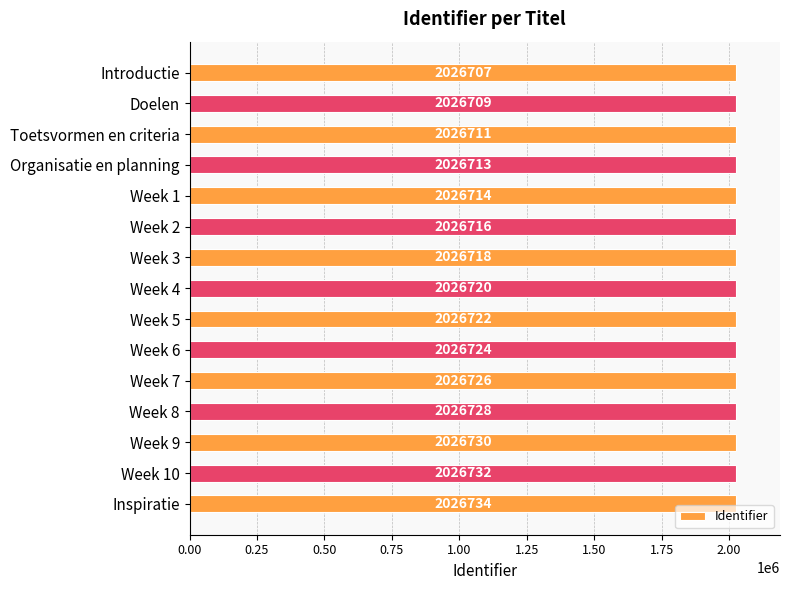

Between Week 2 and Week 7, which is larger?

Week 7